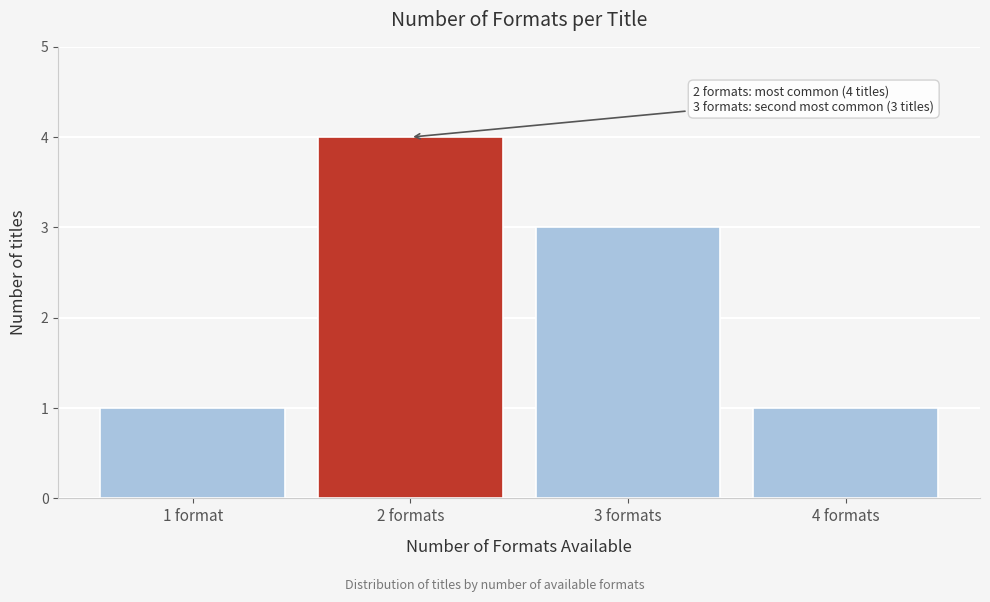

Reading left to right, transcribe all the data shown in this chart.

1	4	3	1